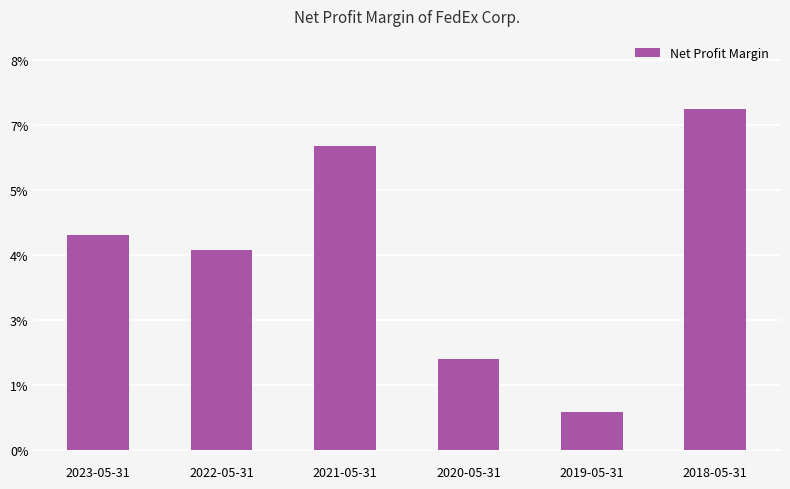

Does the chart contain stacked bars?

No